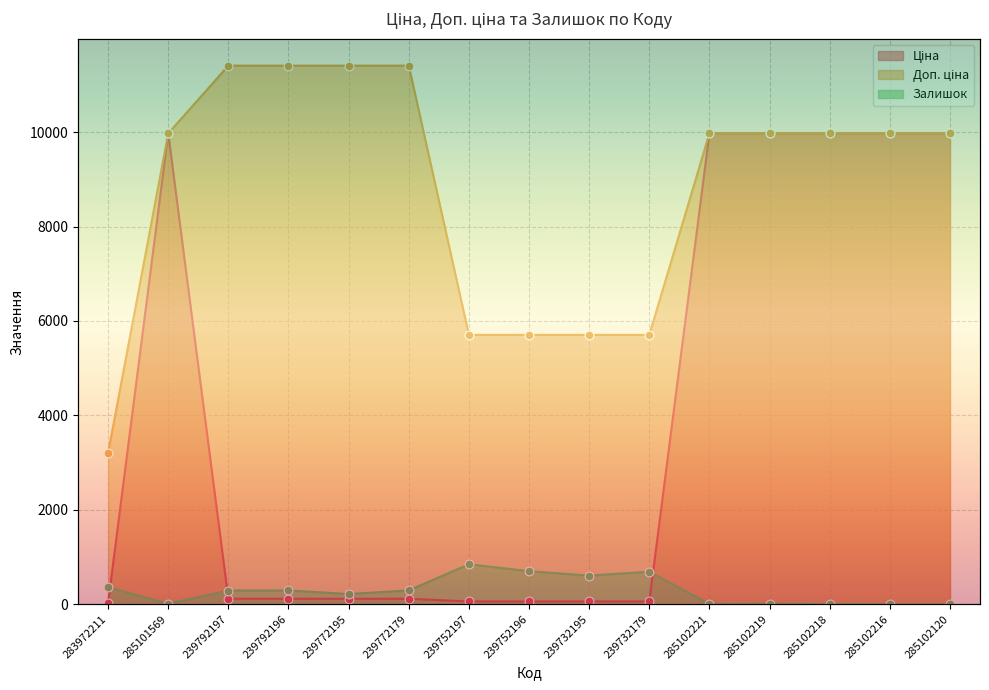

Which series contains the lowest Y value?

Залишок